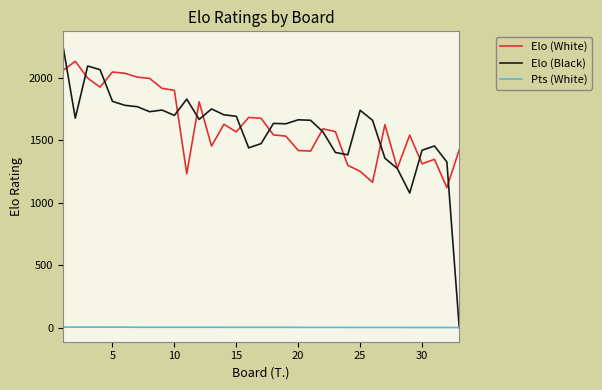

True or false: Elo (White) and Pts (White) intersect in this chart.

False